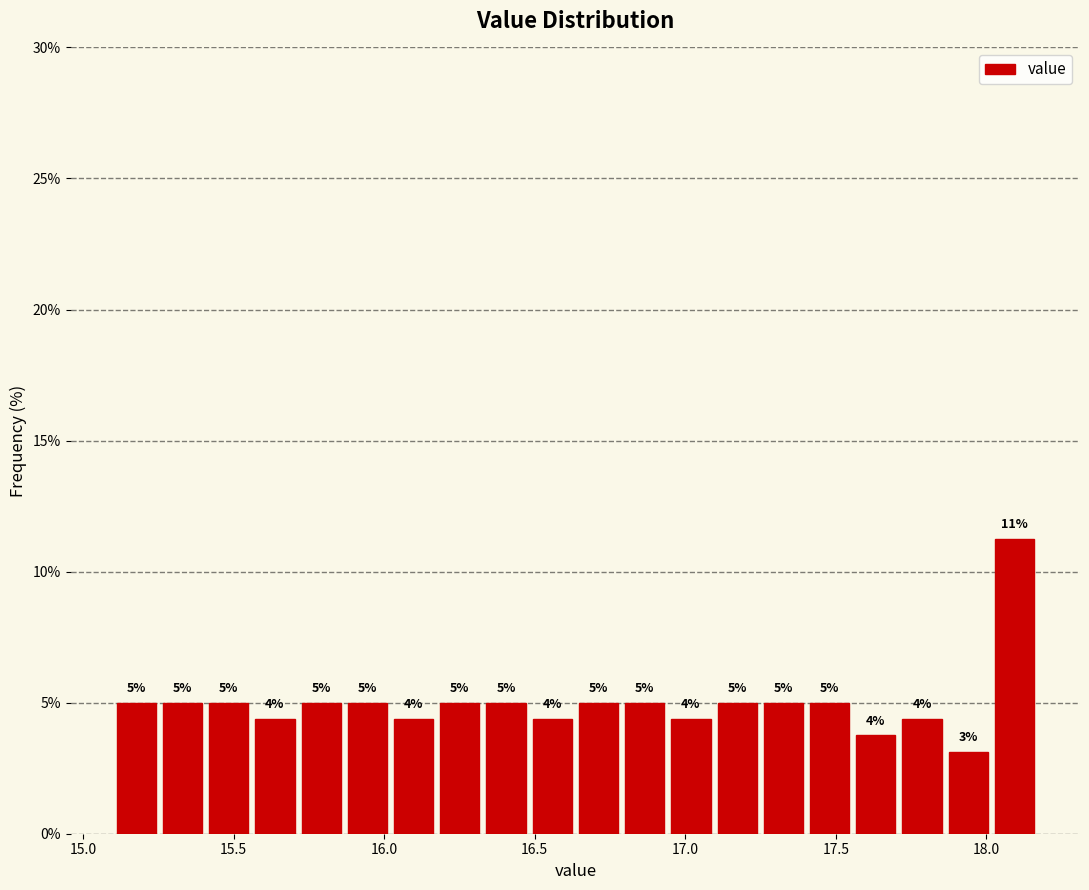

Read against the x-axis, roughly where is the centre of the tallest bar?

18.10